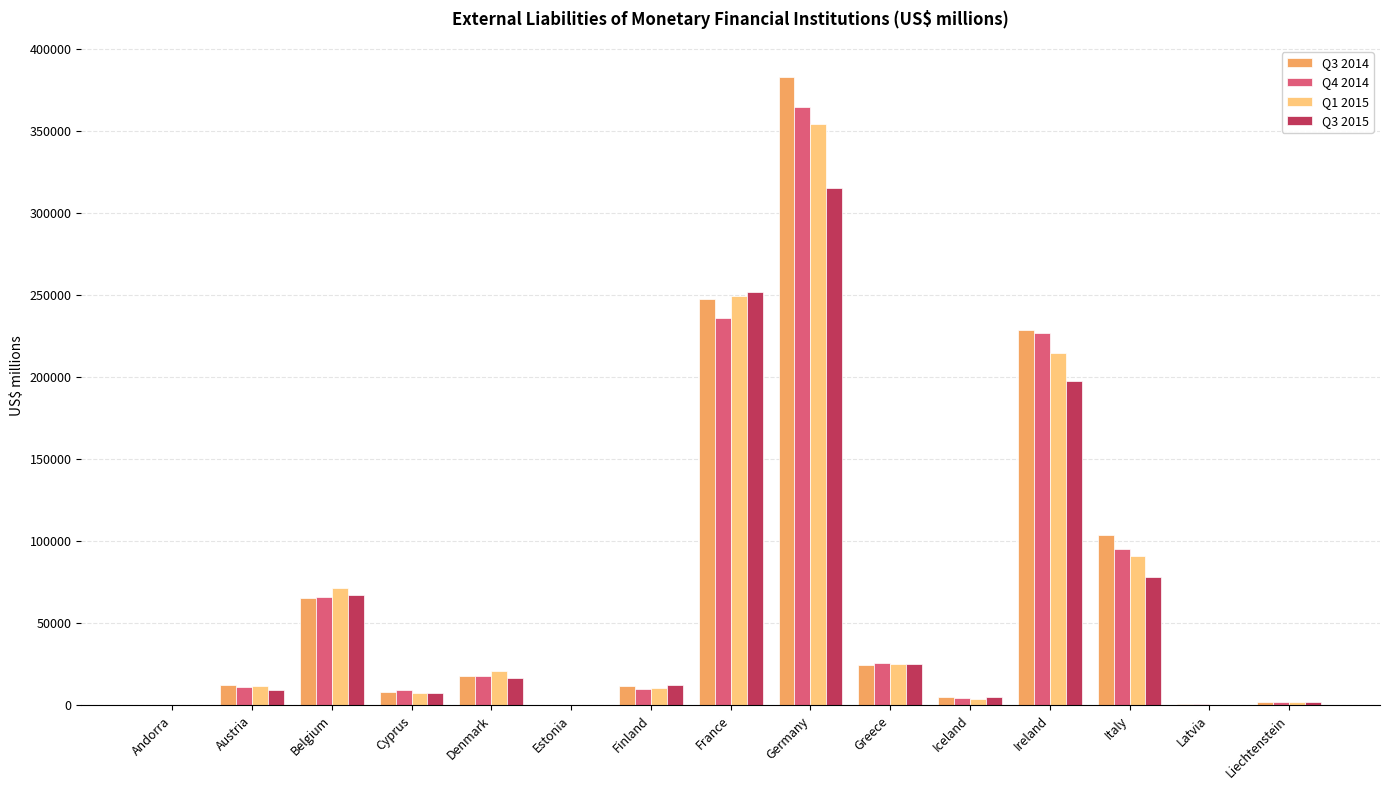

At which label does Q3 2015 reach its peak?

Germany